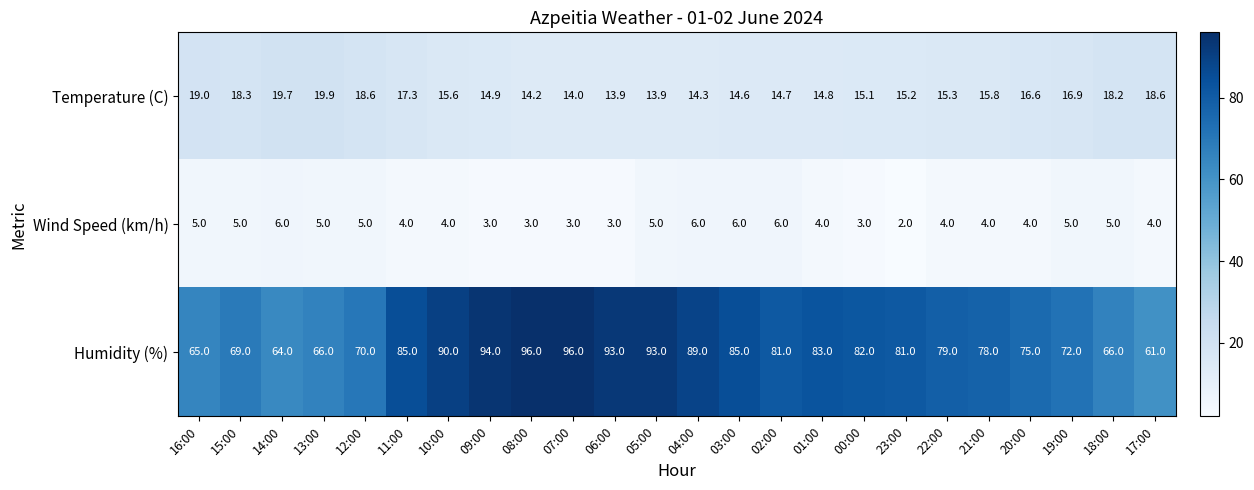

What is the approximate value of Temperature (C) at 20:00?

16.6